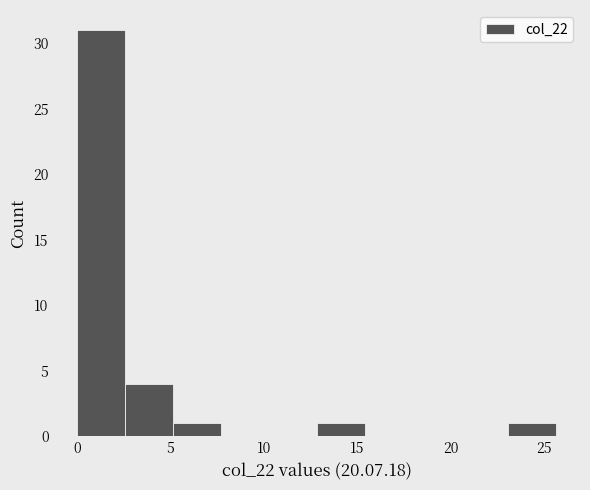

Which range on the x-axis has the tallest bar?

0.0 to 2.5